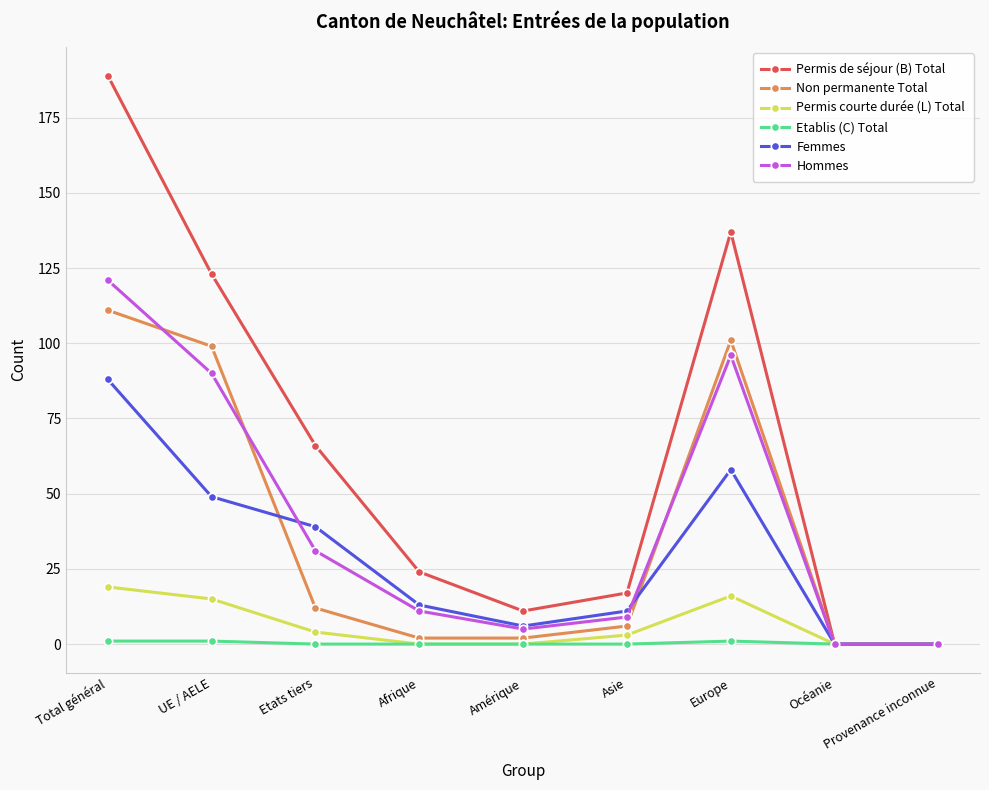

At which label does Permis de séjour (B) Total first exceed 24?

Total général